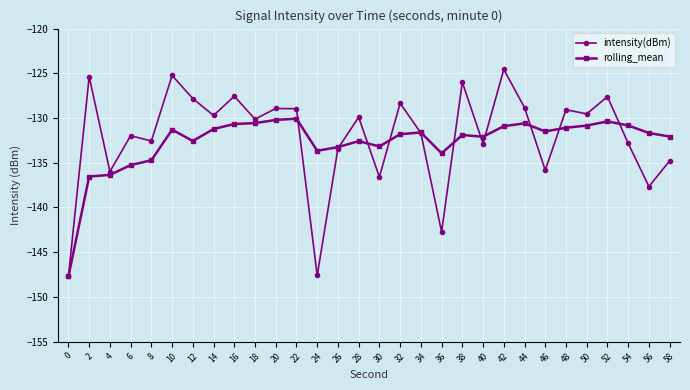

True or false: rolling_mean and intensity(dBm) cross at least once.

True